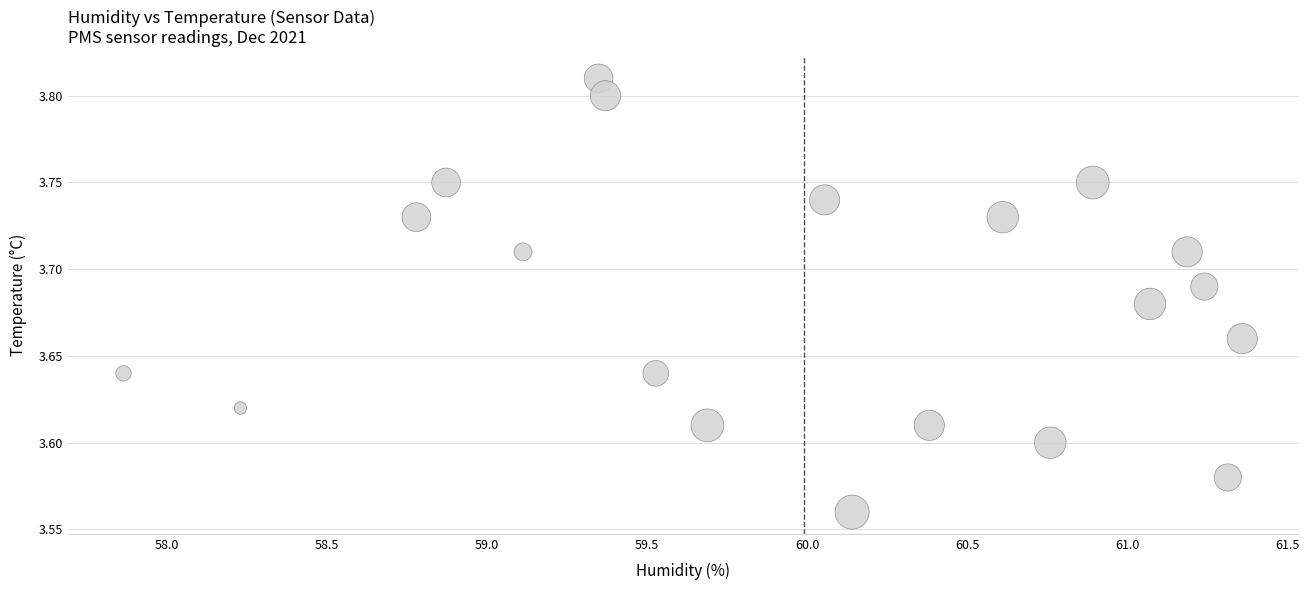

What is the range of X values (max minus min)?

3.5